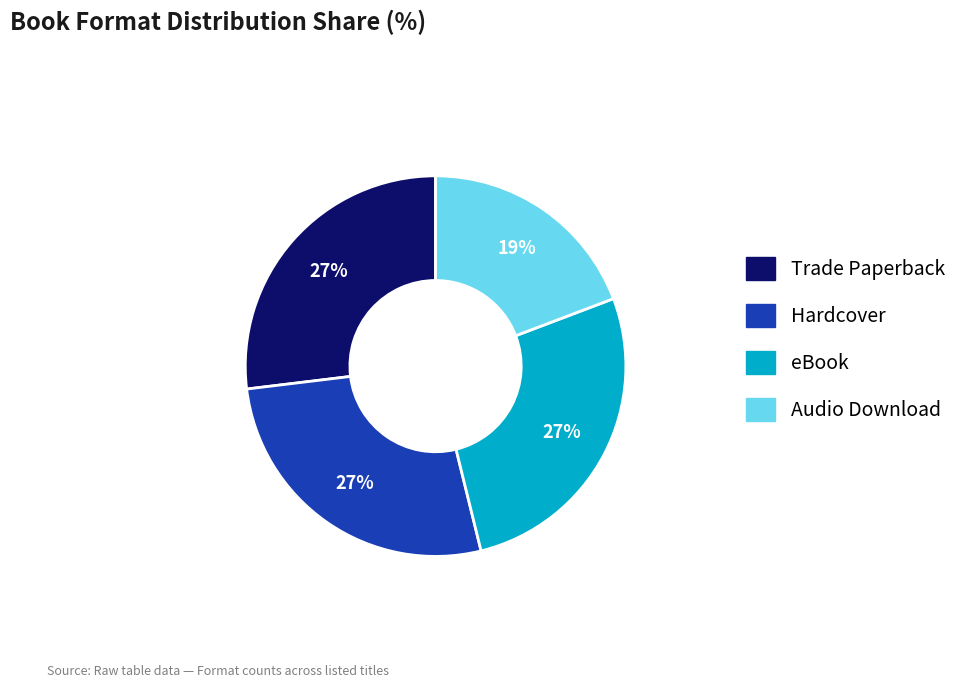

To the nearest percent, what portion does Hardcover represent?

27%